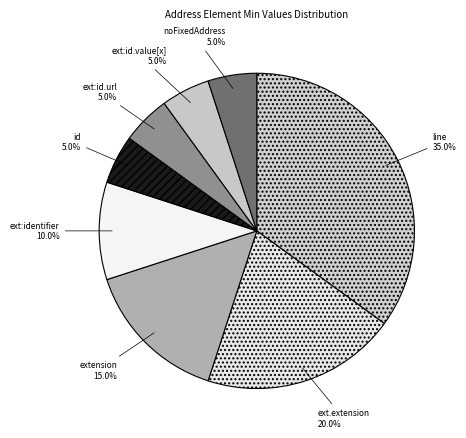

How many segments does this pie chart have?

8